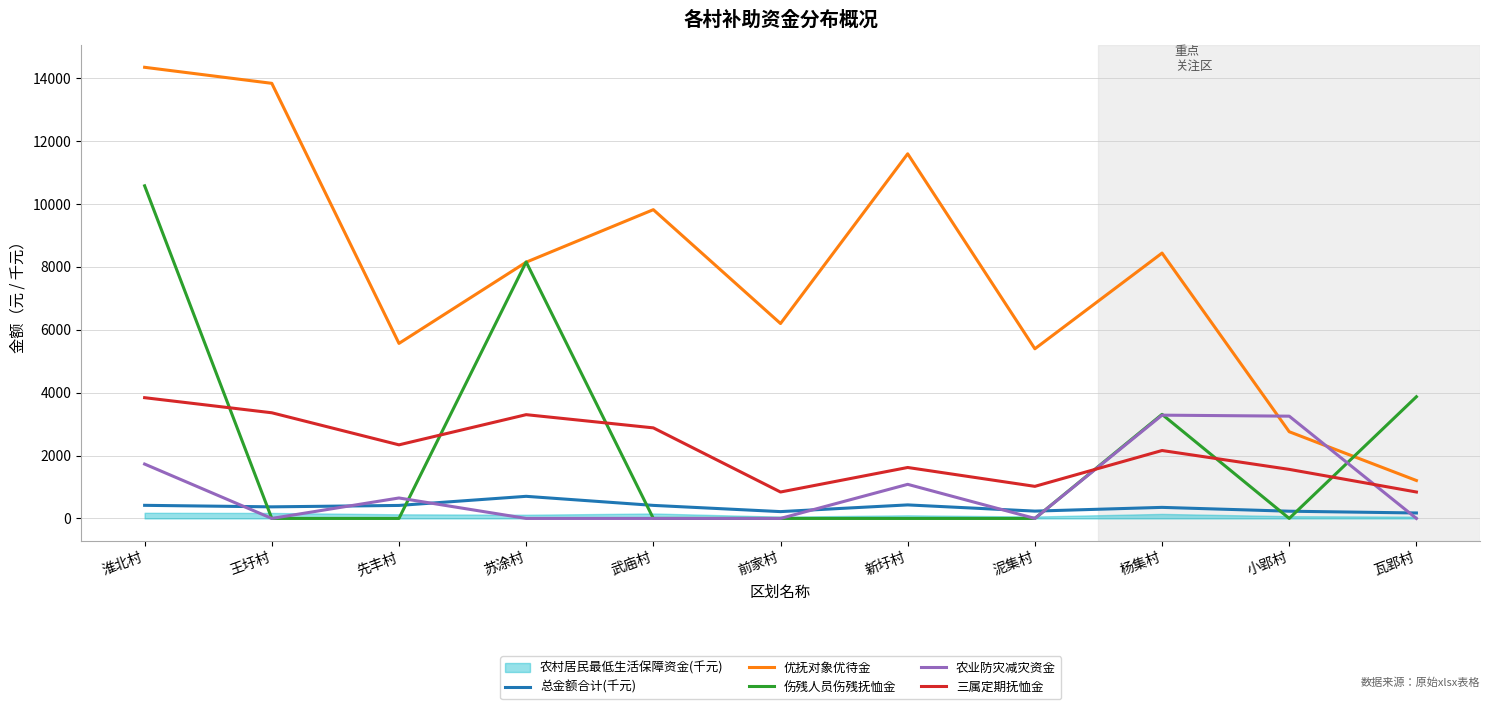

True or false: 总金额合计(千元) and 优抚对象优待金 intersect in this chart.

False